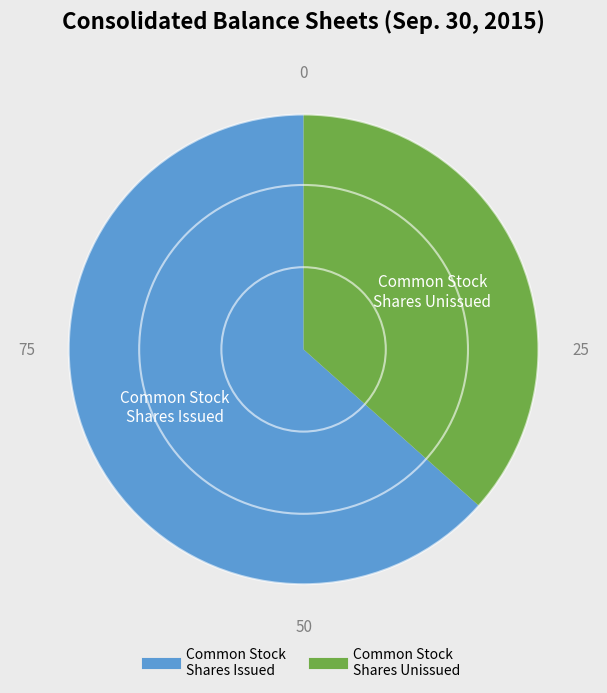

Is there a majority slice in this chart?

Yes